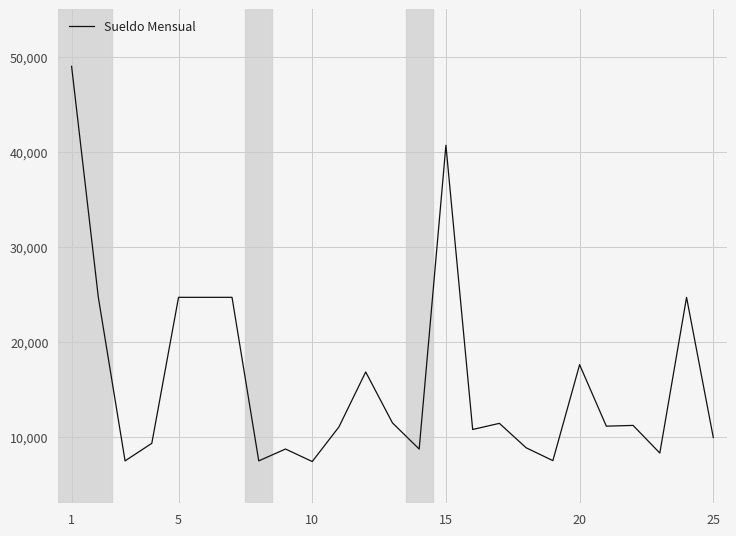

What is the greatest value displayed?

49000.7